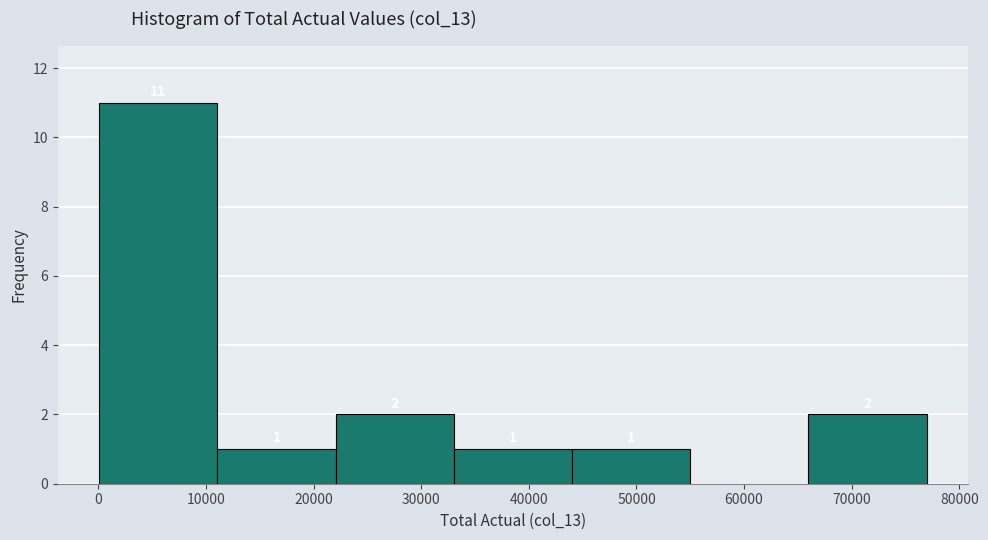

Over which range of the x-axis is the bar tallest?

0 to 11000